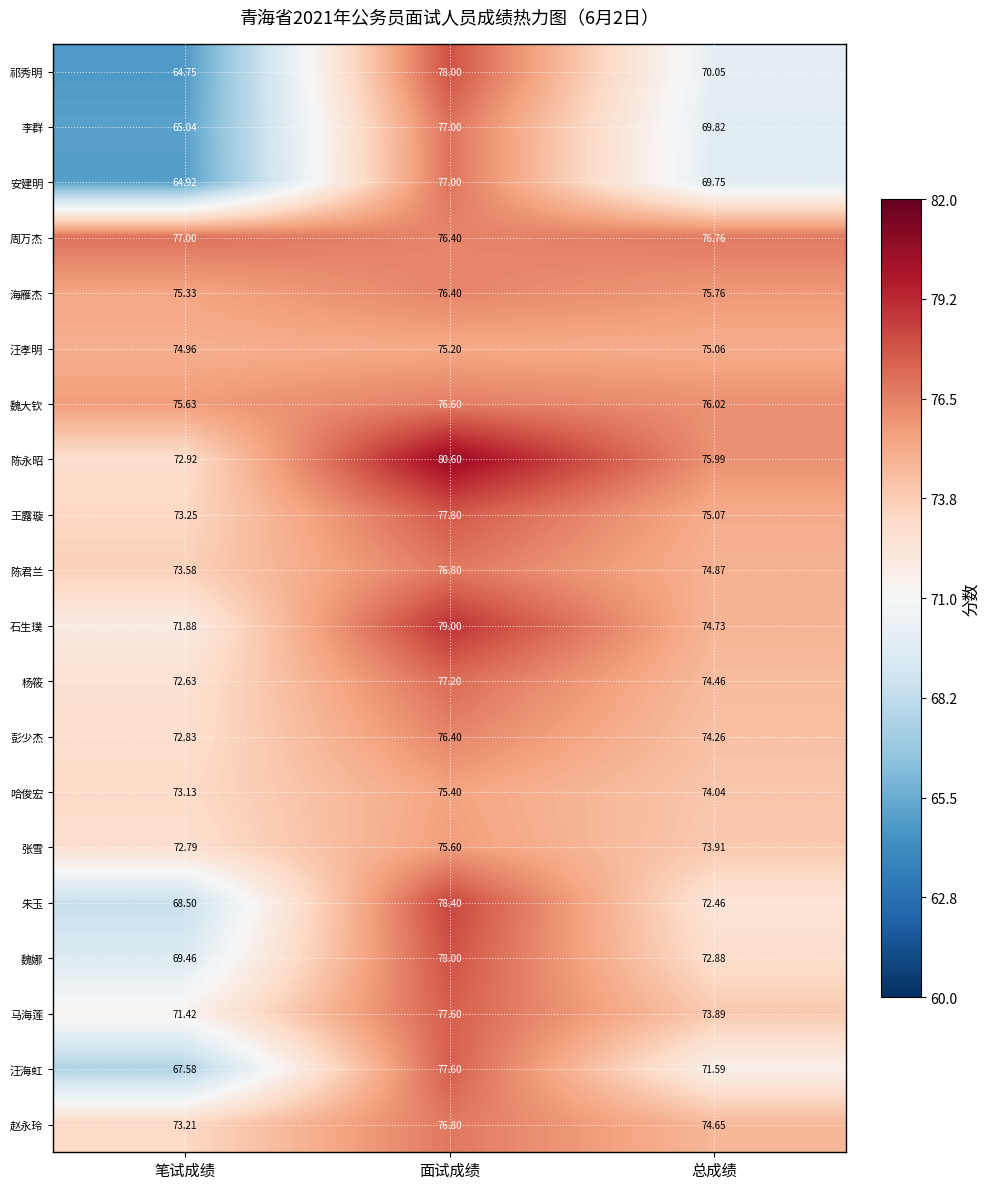

At which label does 赵永玲 reach its peak?

面试成绩